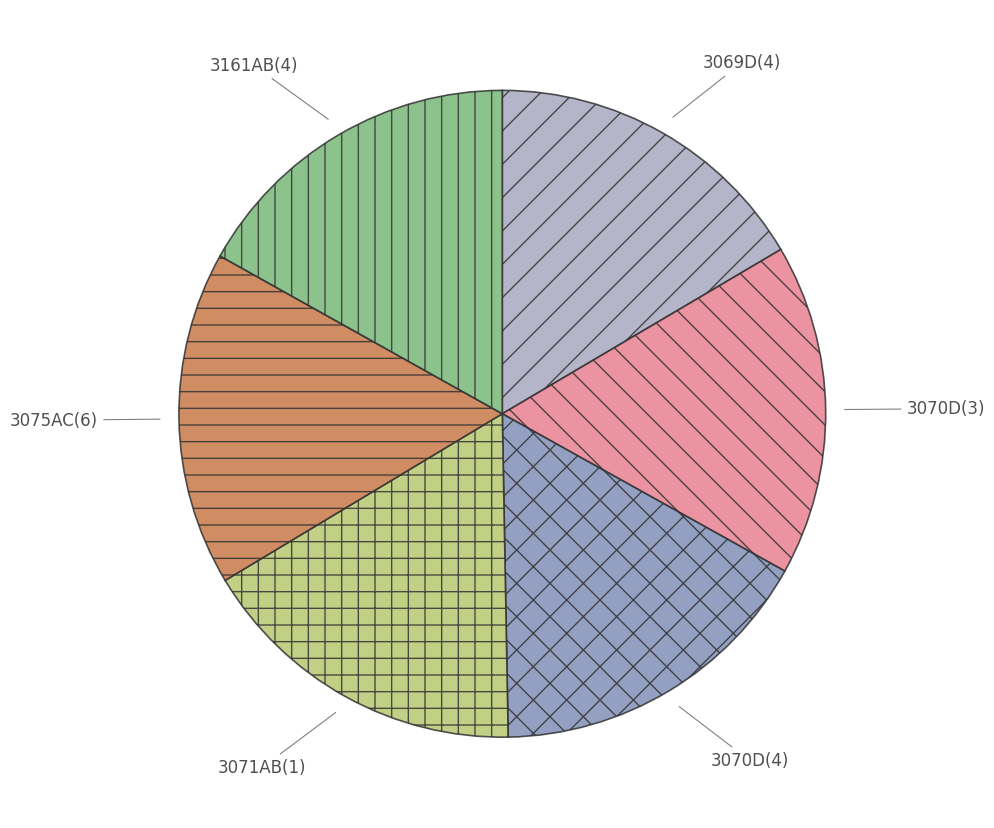

What is the ratio of the value at 3161AB(4) to the value at 3069D(4)?

1.0